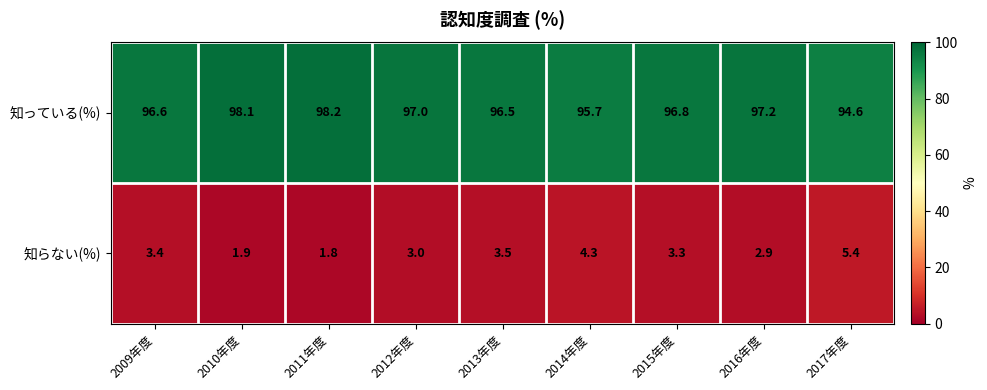

At how many categories does at least one series exceed 45?

9